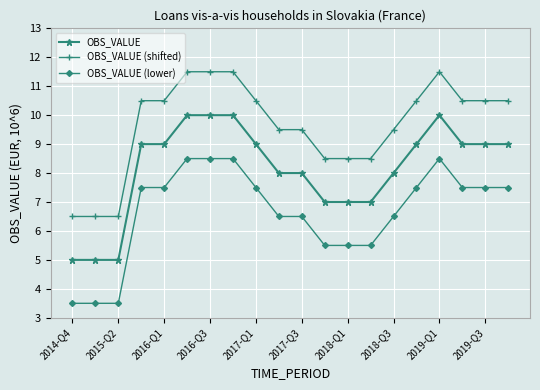

Rank the series by their average value, from lowest to highest.

OBS_VALUE (lower), OBS_VALUE, OBS_VALUE (shifted)